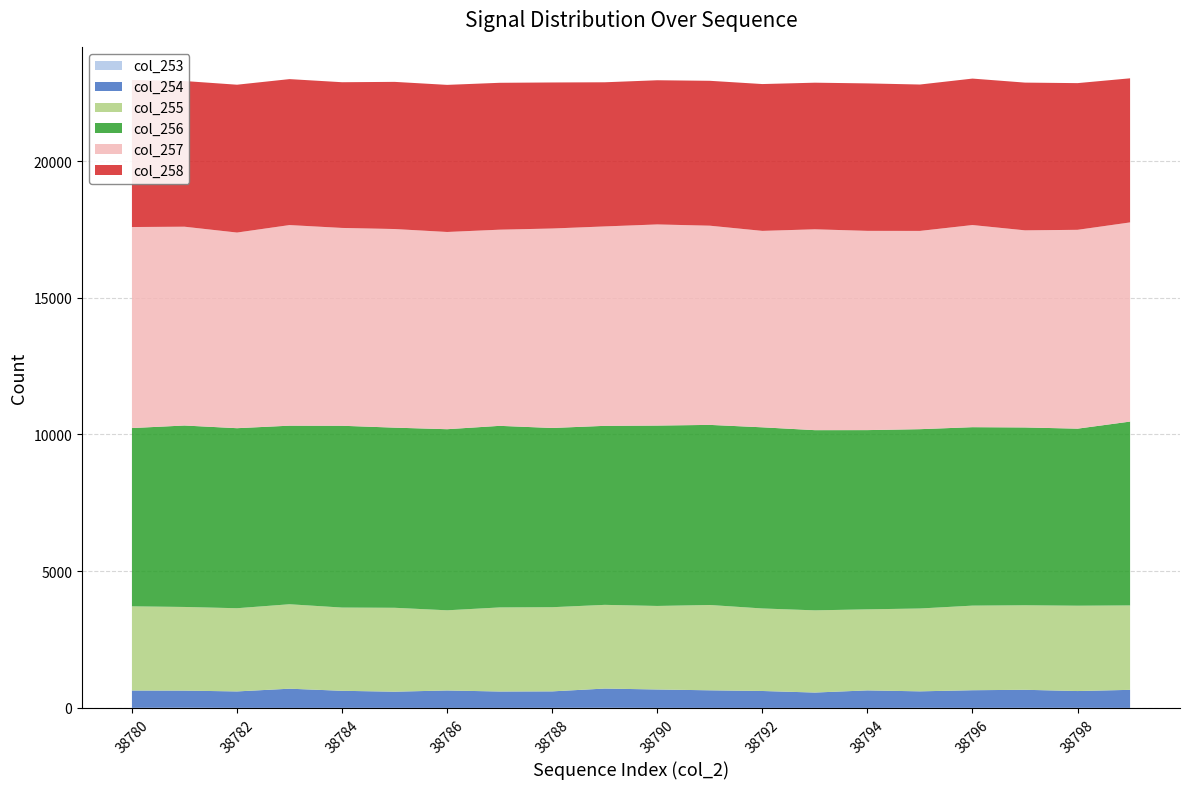

Reading left to right, extract all data points from this chart.

col_253: 38780=3	38781=6	38782=2	38783=1	38784=2	38785=2	38786=0	38787=1	38788=3	38789=5	38790=2	38791=1	38792=1	38793=1	38794=0	38795=3	38796=2	38797=3	38798=3	38799=1
col_254: 38780=633	38781=627	38782=601	38783=702	38784=624	38785=591	38786=638	38787=599	38788=602	38789=703	38790=672	38791=643	38792=618	38793=561	38794=641	38795=603	38796=645	38797=660	38798=614	38799=660
col_255: 38780=3079	38781=3059	38782=3043	38783=3088	38784=3044	38785=3069	38786=2932	38787=3075	38788=3078	38789=3061	38790=3055	38791=3120	38792=3018	38793=3006	38794=2964	38795=3030	38796=3094	38797=3090	38798=3121	38799=3087
col_256: 38780=6520	38781=6636	38782=6584	38783=6531	38784=6649	38785=6588	38786=6623	38787=6641	38788=6555	38789=6547	38790=6597	38791=6587	38792=6625	38793=6590	38794=6555	38795=6558	38796=6526	38797=6504	38798=6475	38799=6724
col_257: 38780=7352	38781=7271	38782=7155	38783=7337	38784=7235	38785=7264	38786=7213	38787=7174	38788=7295	38789=7293	38790=7356	38791=7285	38792=7184	38793=7346	38794=7287	38795=7251	38796=7393	38797=7209	38798=7272	38799=7284
col_258: 38780=5378	38781=5328	38782=5407	38783=5338	38784=5329	38785=5382	38786=5380	38787=5372	38788=5341	38789=5272	38790=5273	38791=5299	38792=5370	38793=5362	38794=5393	38795=5354	38796=5356	38797=5403	38798=5365	38799=5270